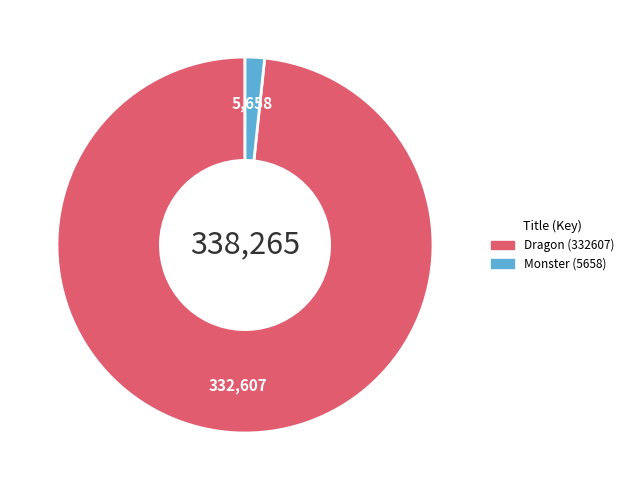

How many slices are in this pie chart?

2